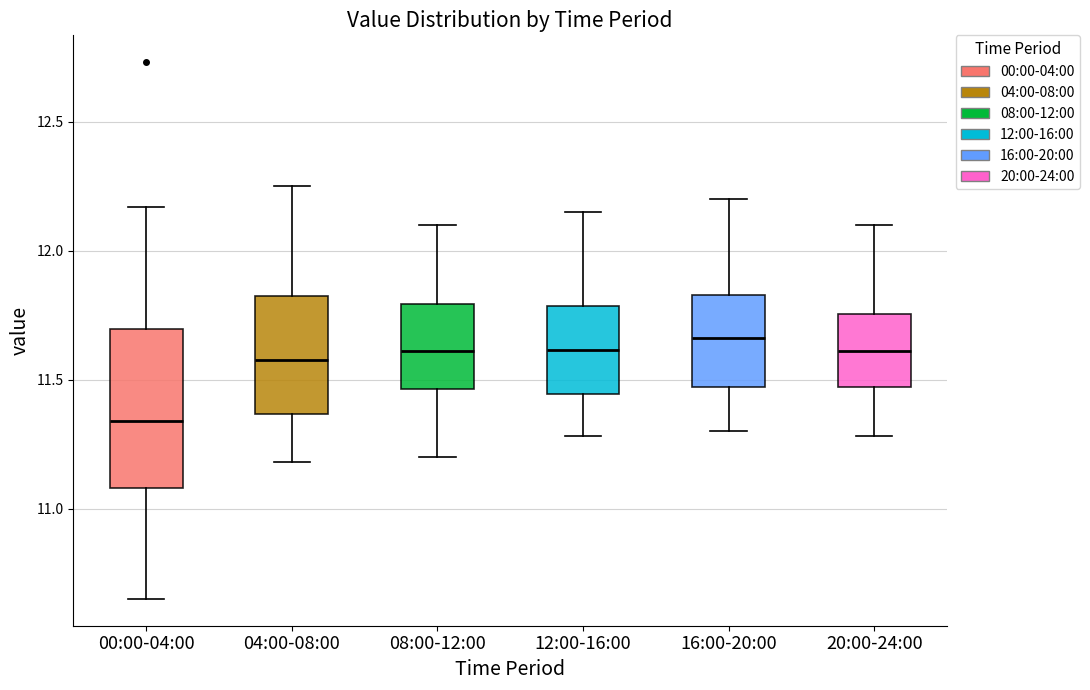

Where is the upper edge of the box for 20:00-24:00 on the y-axis? The values are not printed on the chart, so give them approximately, as read against the axis.

11.75